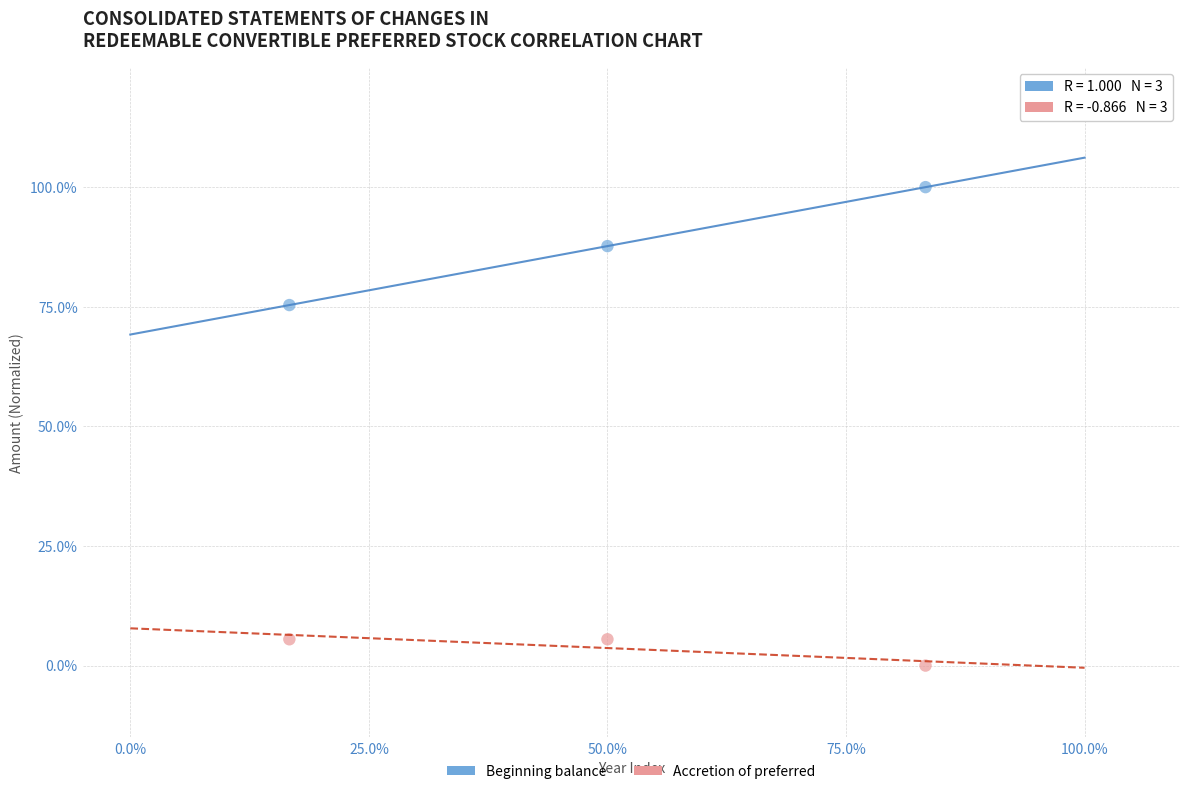

What are all the series names shown in the legend?

Beginning balance, Accretion of preferred